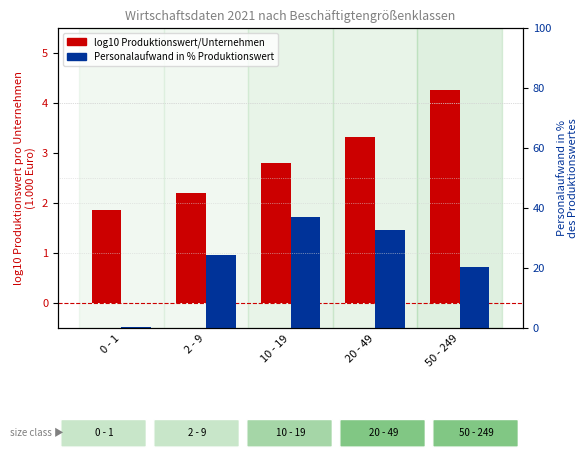

Which category has the lowest value in the Personalaufwand in % des Produktionswertes series?

0 - 1